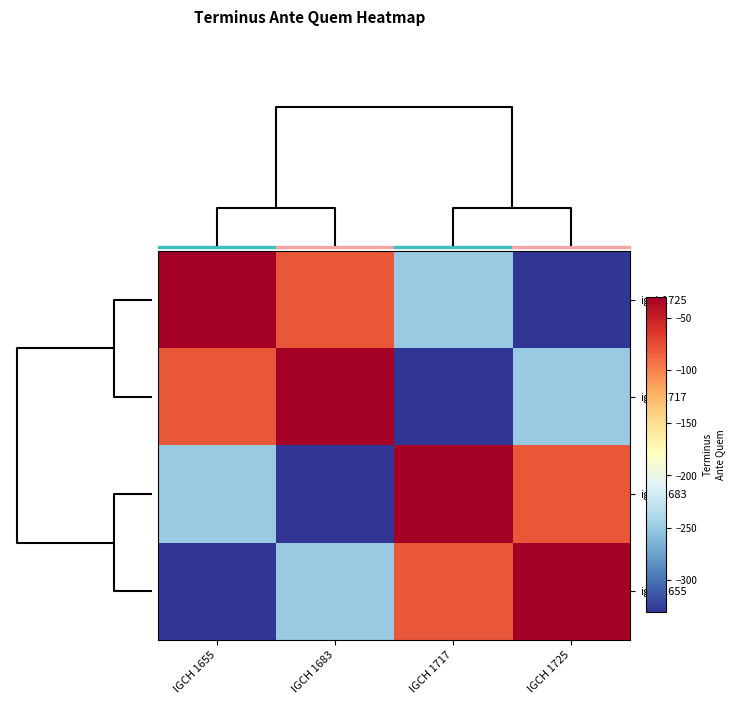

Reading right to left, extract all data points from this chart.

igch1725: IGCH 1725=-330	IGCH 1717=-250	IGCH 1683=-80	IGCH 1655=-30
igch1717: IGCH 1725=-250	IGCH 1717=-330	IGCH 1683=-30	IGCH 1655=-80
igch1683: IGCH 1725=-80	IGCH 1717=-30	IGCH 1683=-330	IGCH 1655=-250
igch1655: IGCH 1725=-30	IGCH 1717=-80	IGCH 1683=-250	IGCH 1655=-330